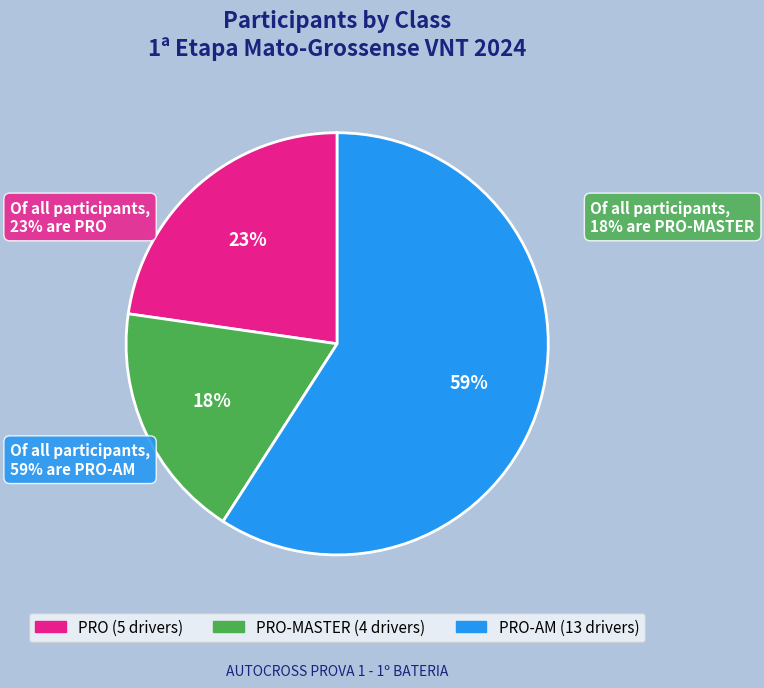

Which category accounts for the majority?

PRO-AM